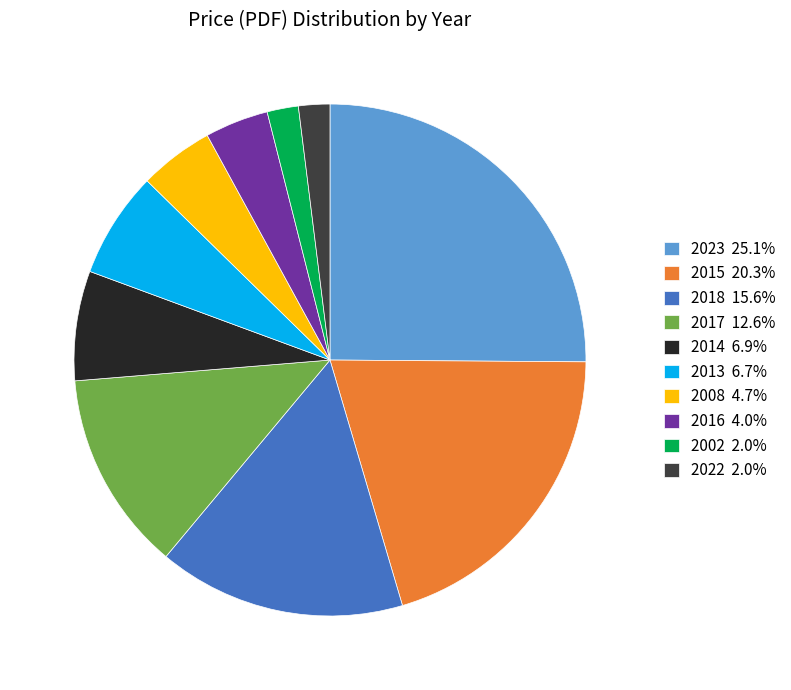

Does 2023 25.1% account for over 50% of the chart?

No